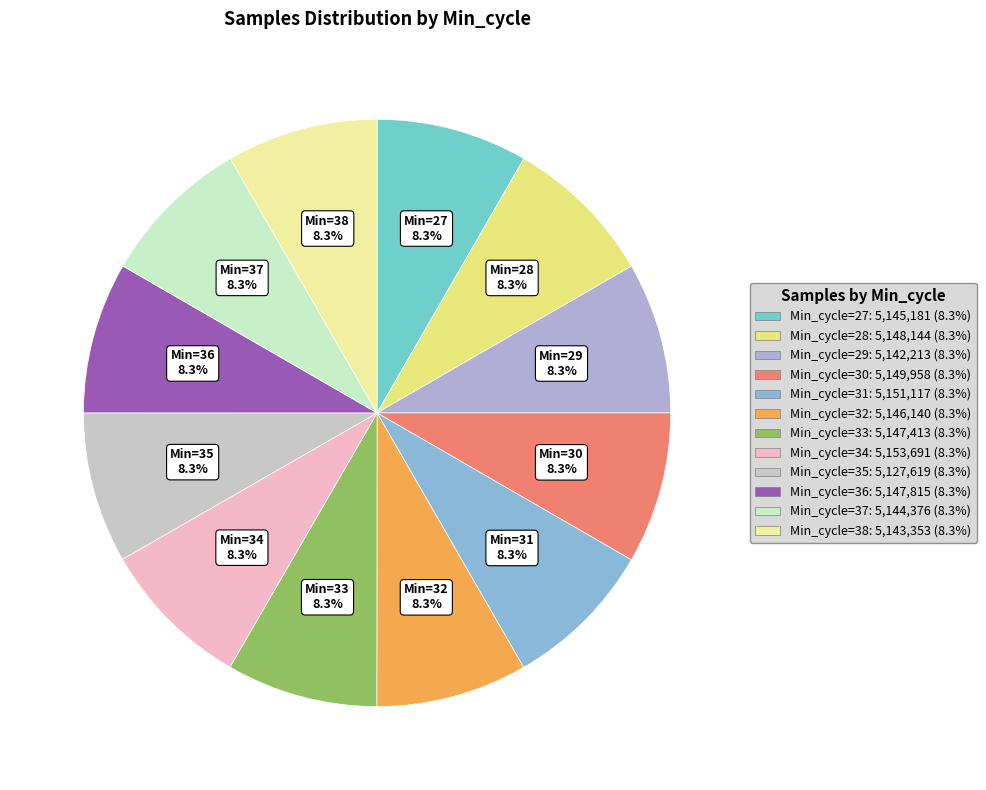

How many segments does this pie chart have?

12